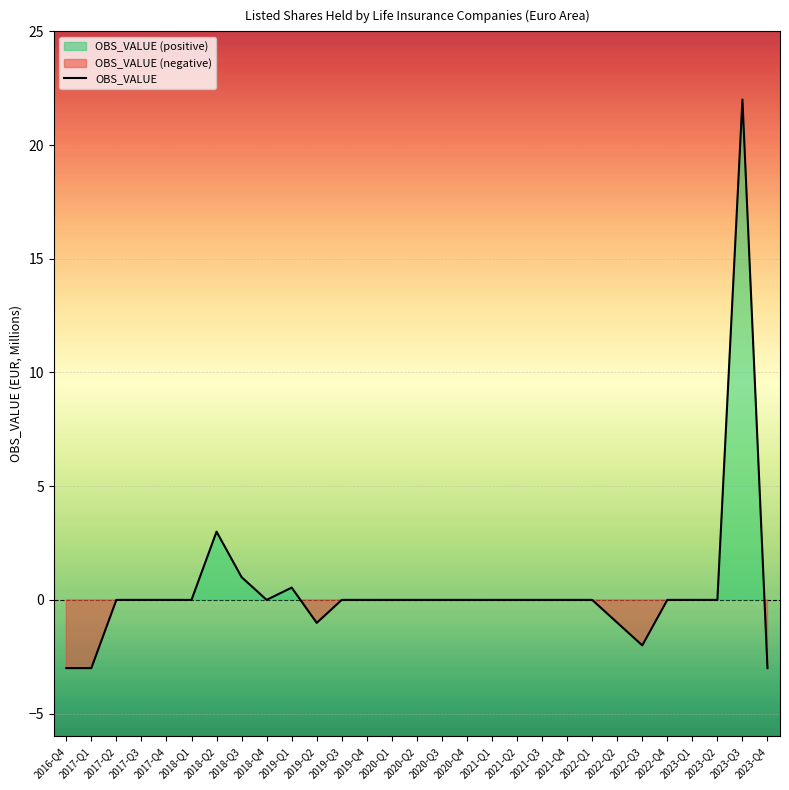

How many positive values are there?

4